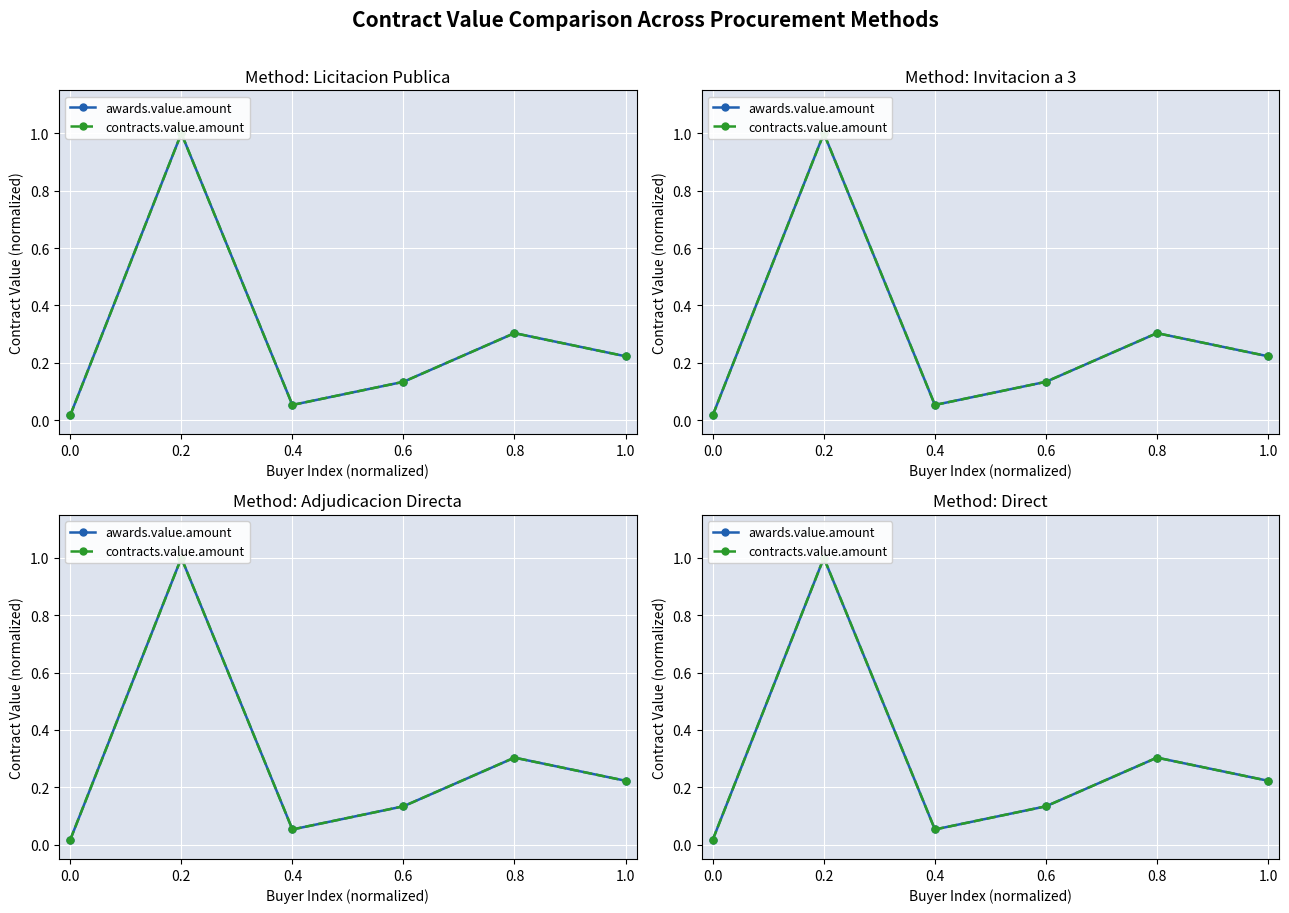

What is the maximum value shown in the chart?

1.0